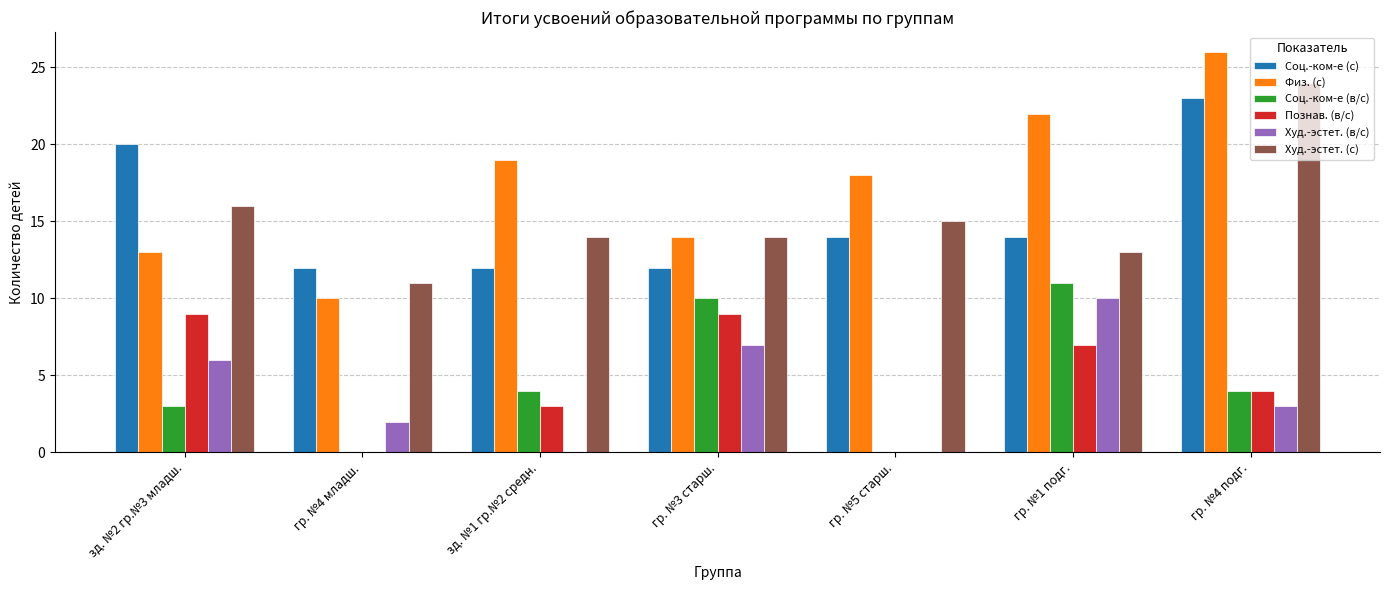

Which series changed the most between гр. №4 младш. and гр. №4 подг.?

Физ. (с)